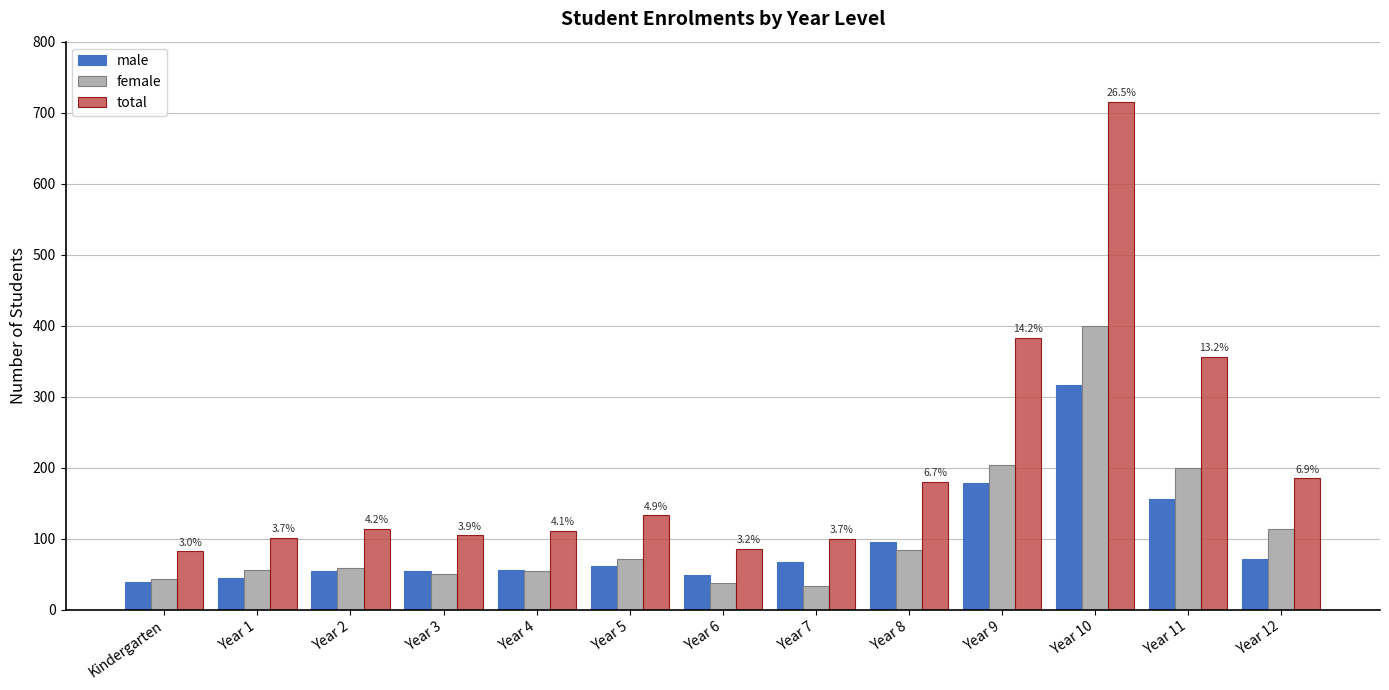

What is the sum of all total values?

2650.9